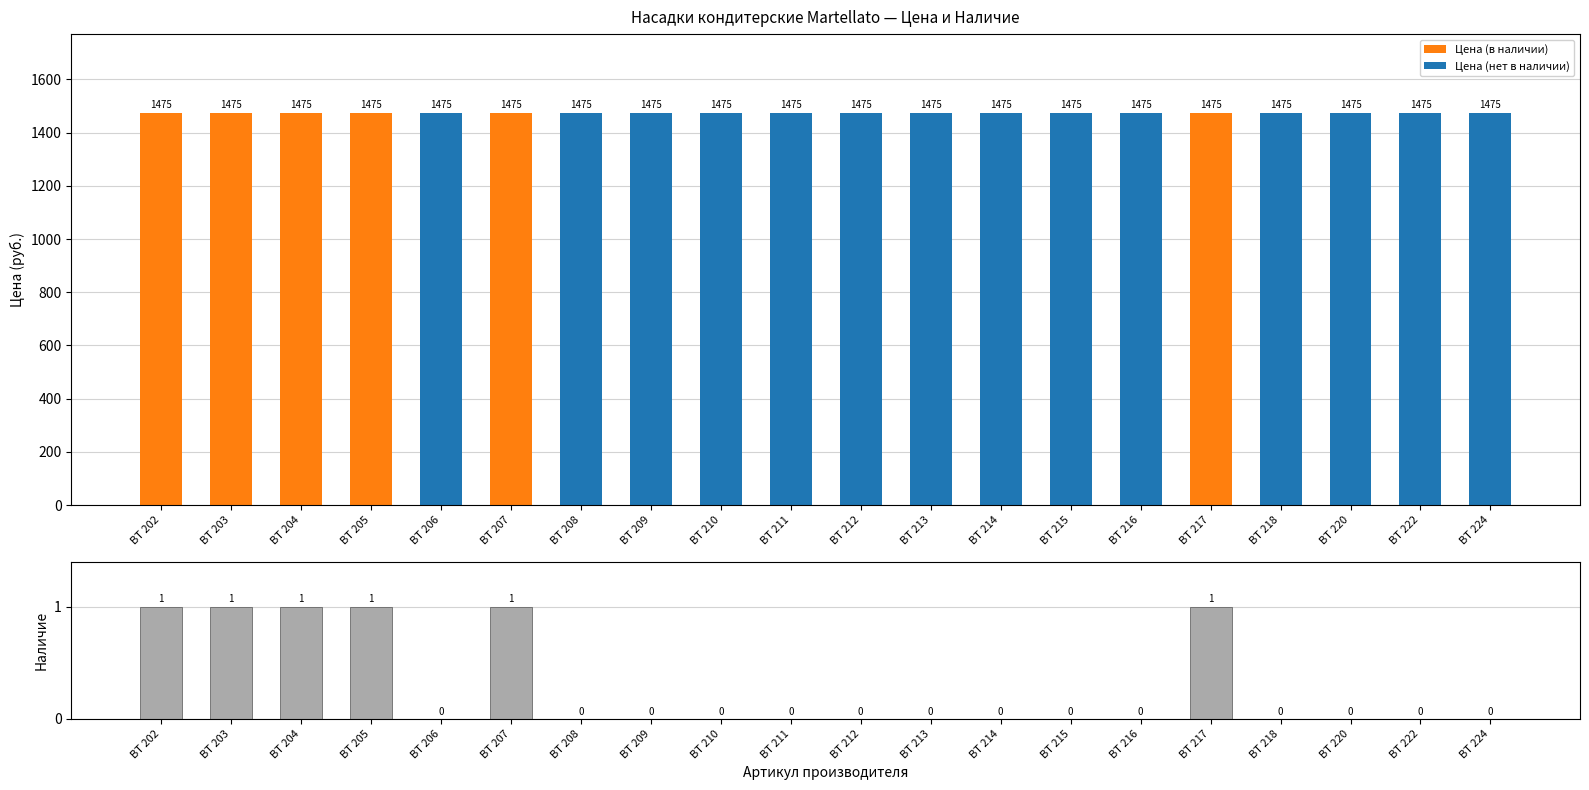

Where is Наличие nearest to the value 0?

BT 206